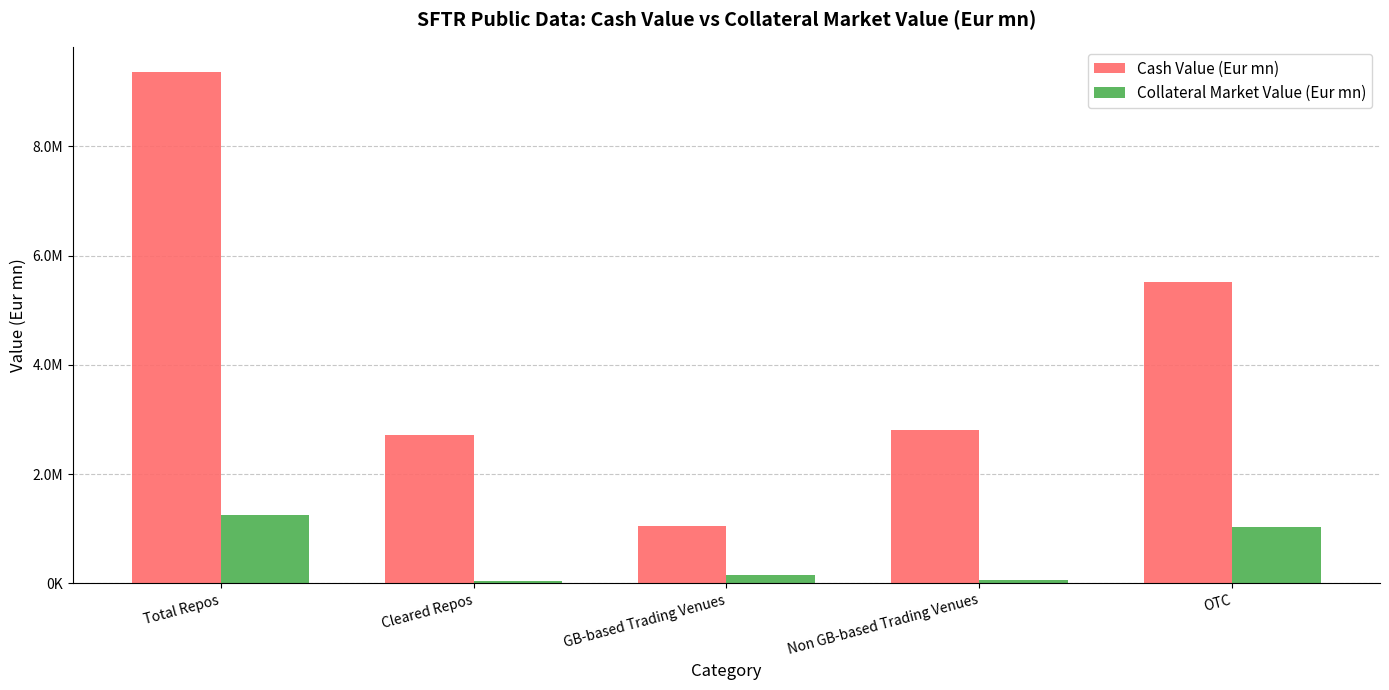

List the series in order of their overall mean, lowest first.

Collateral Market Value (Eur mn), Cash Value (Eur mn)